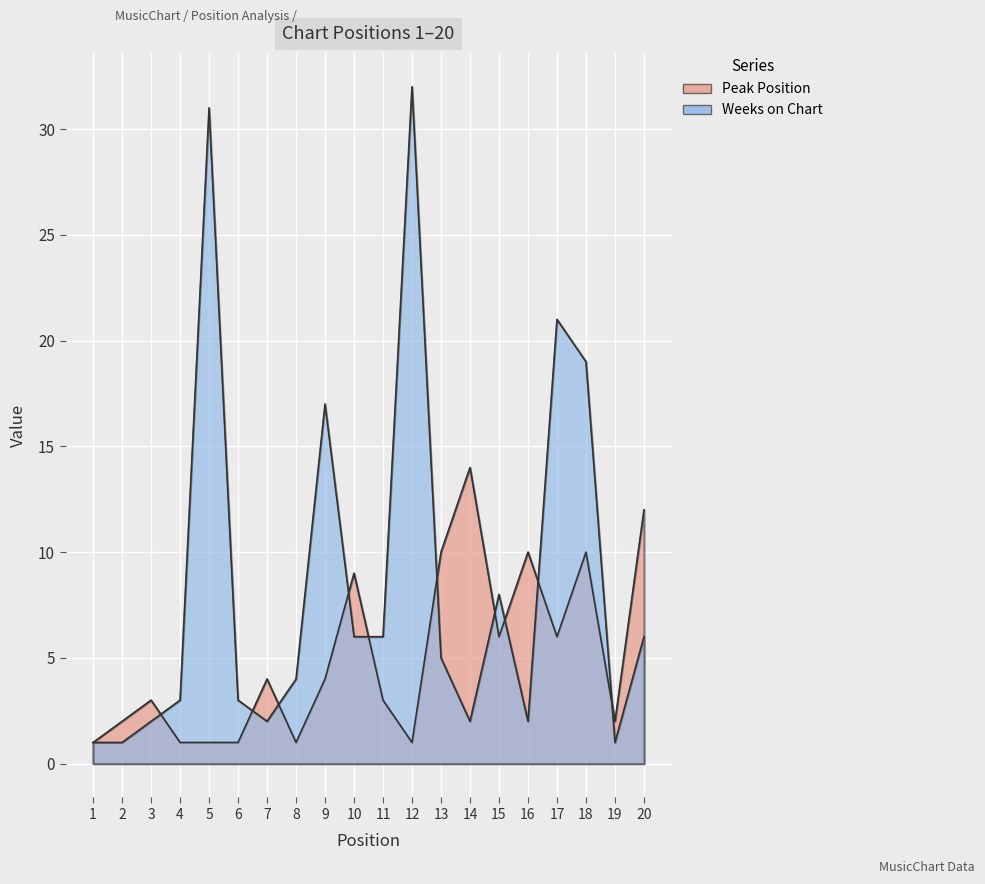

At which category does Peak Position reach its first local valley?

8